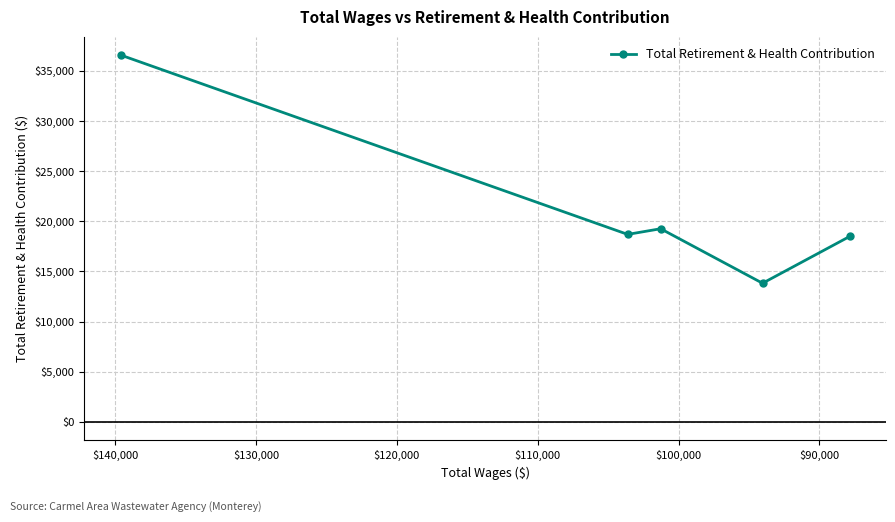

Is it true that the value at $110,000 is 2986?

False